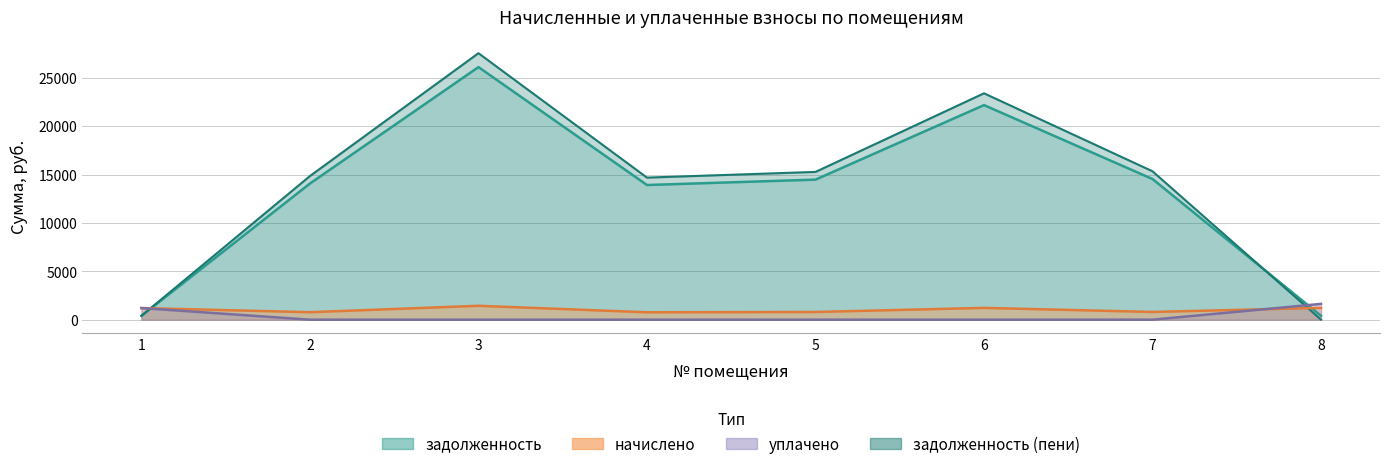

What is the difference between the maximum and second lowest values in the задолженность series?

25692.4